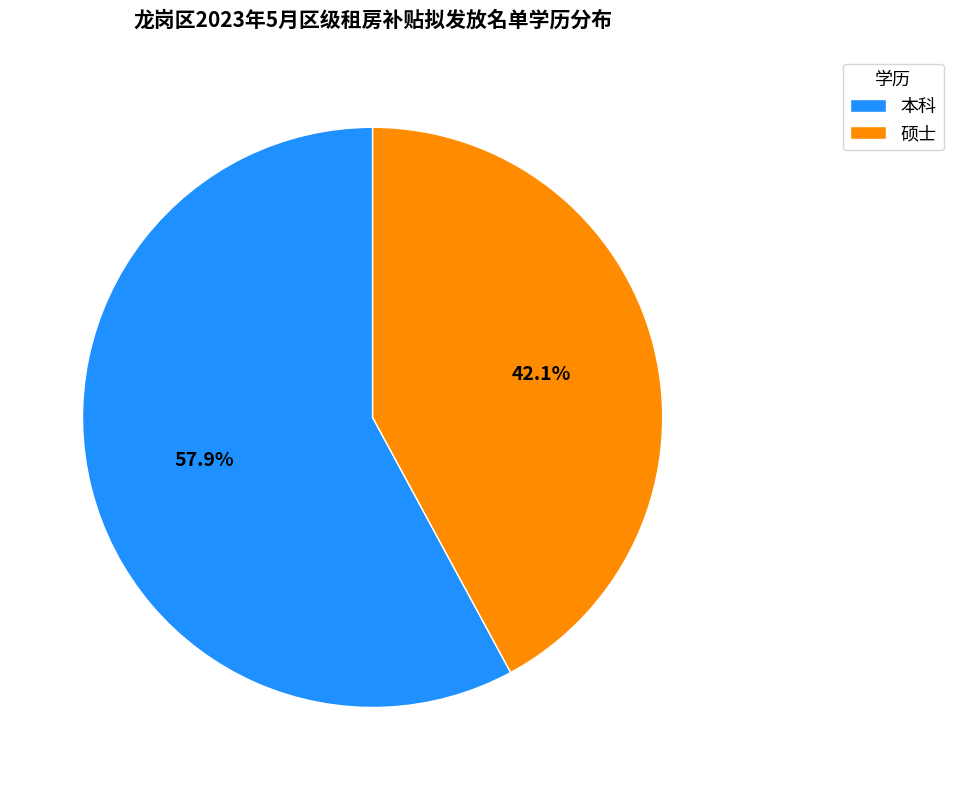

What is the total percentage of 硕士 and 本科?

100.0%